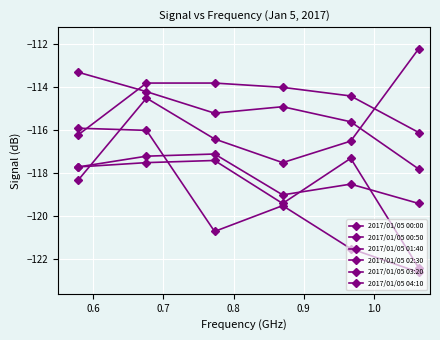

What is the difference between the second highest and second lowest values in the 2017/01/05 02:30 series?

3.0